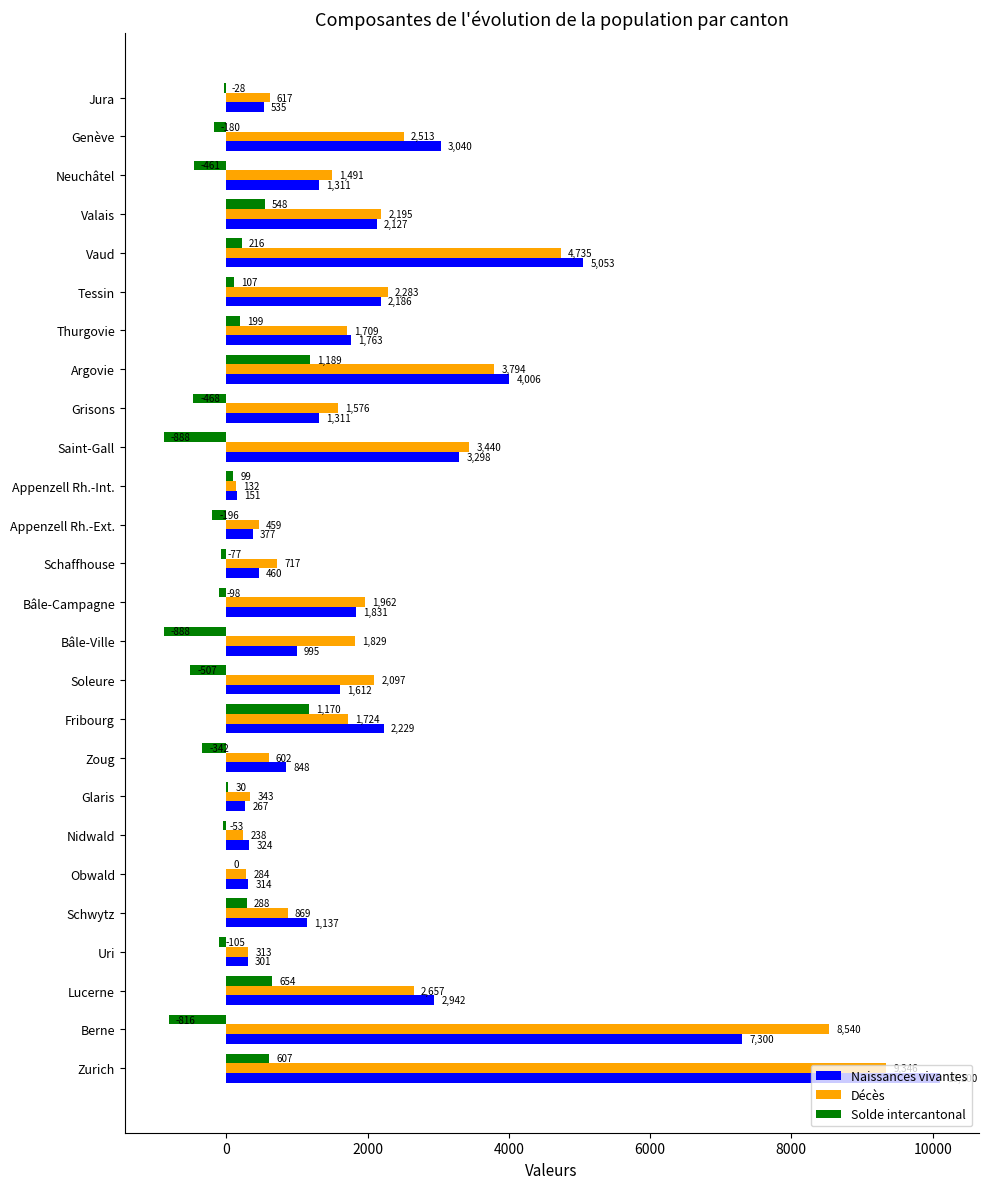

What is the highest value of the Solde intercantonal series?

1189